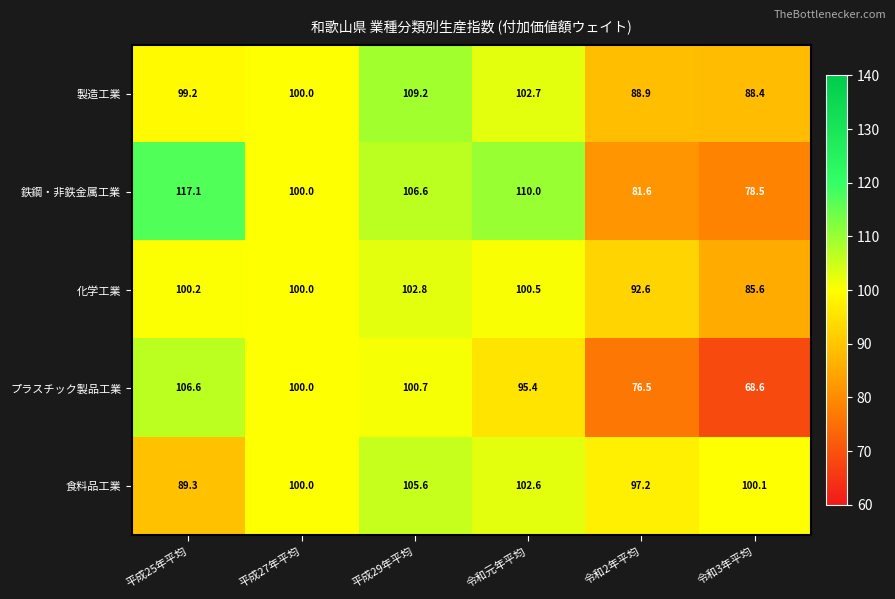

How many data points does each series have?

6